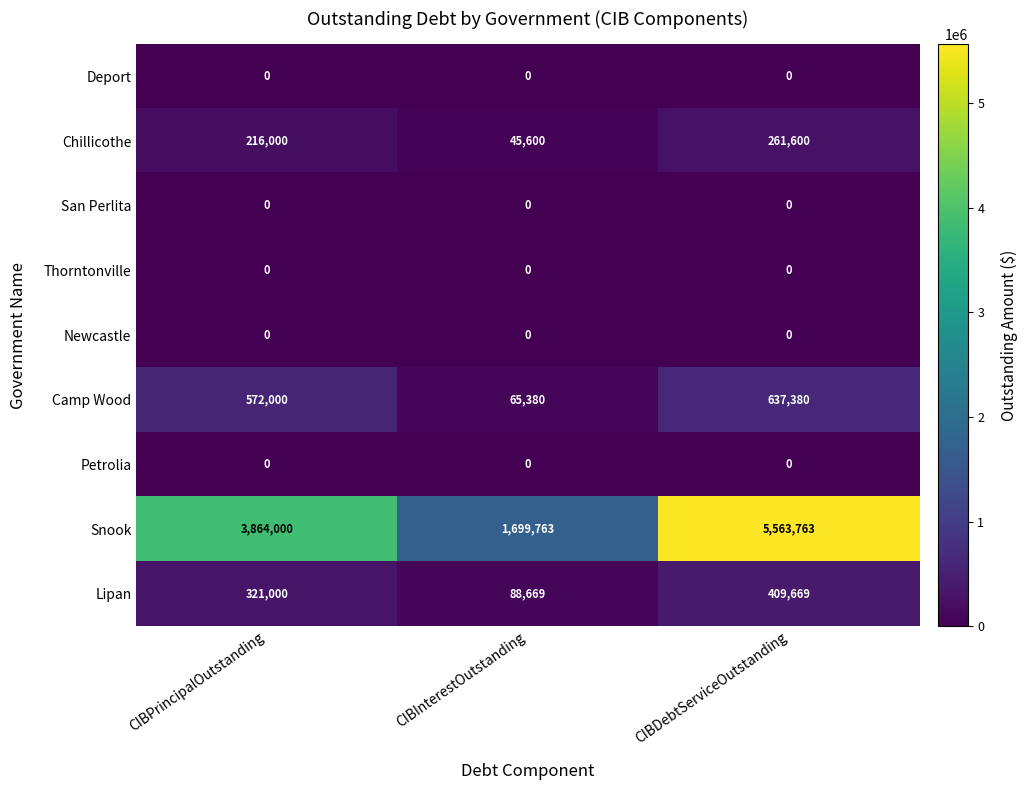

What is the maximum value for Camp Wood?

637380